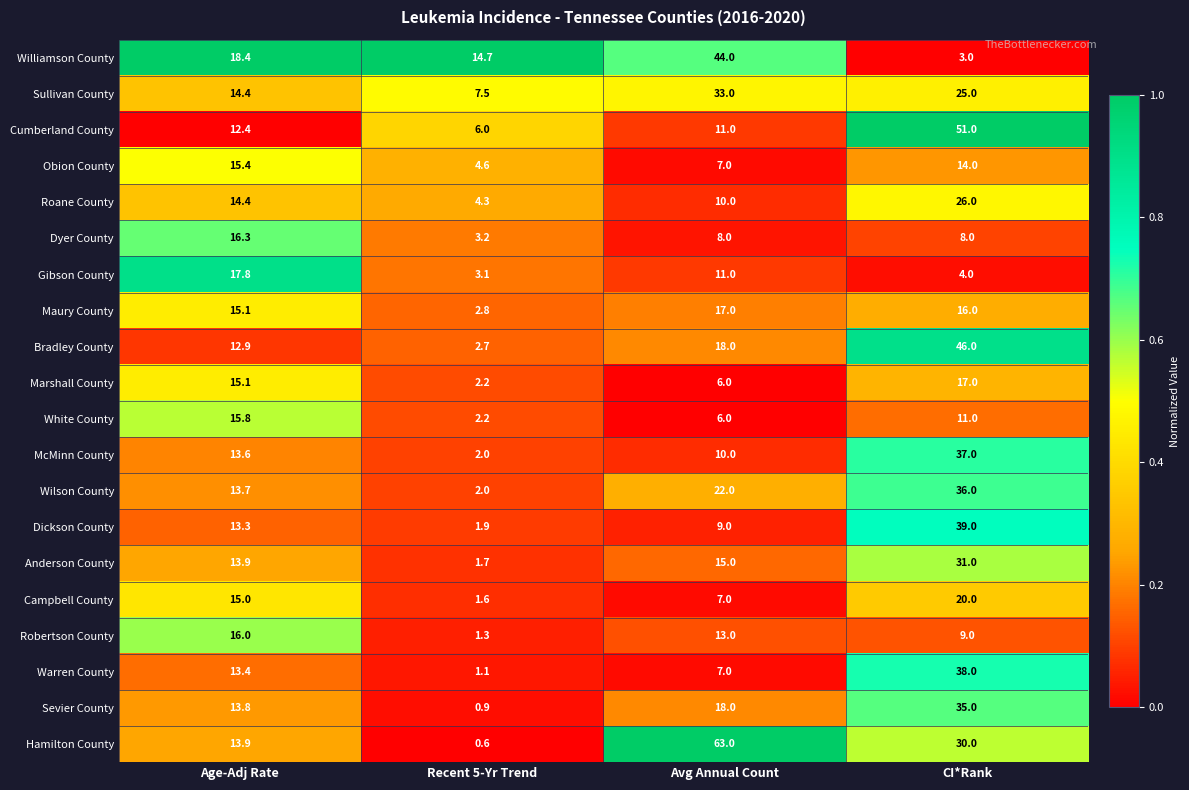

How many data points in Marshall County are less than 15?

2